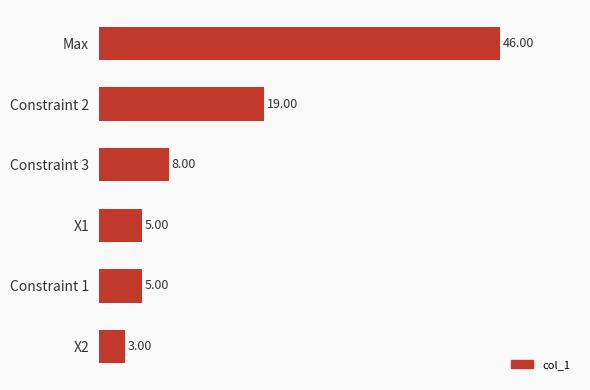

What is the average value?

14.3